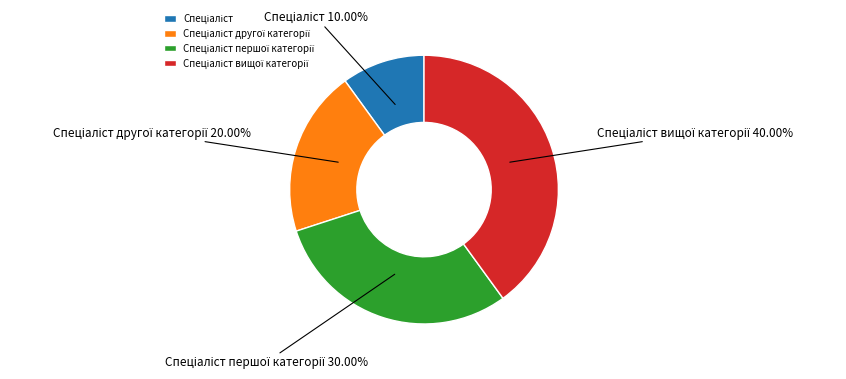

Is there a majority slice in this chart?

No